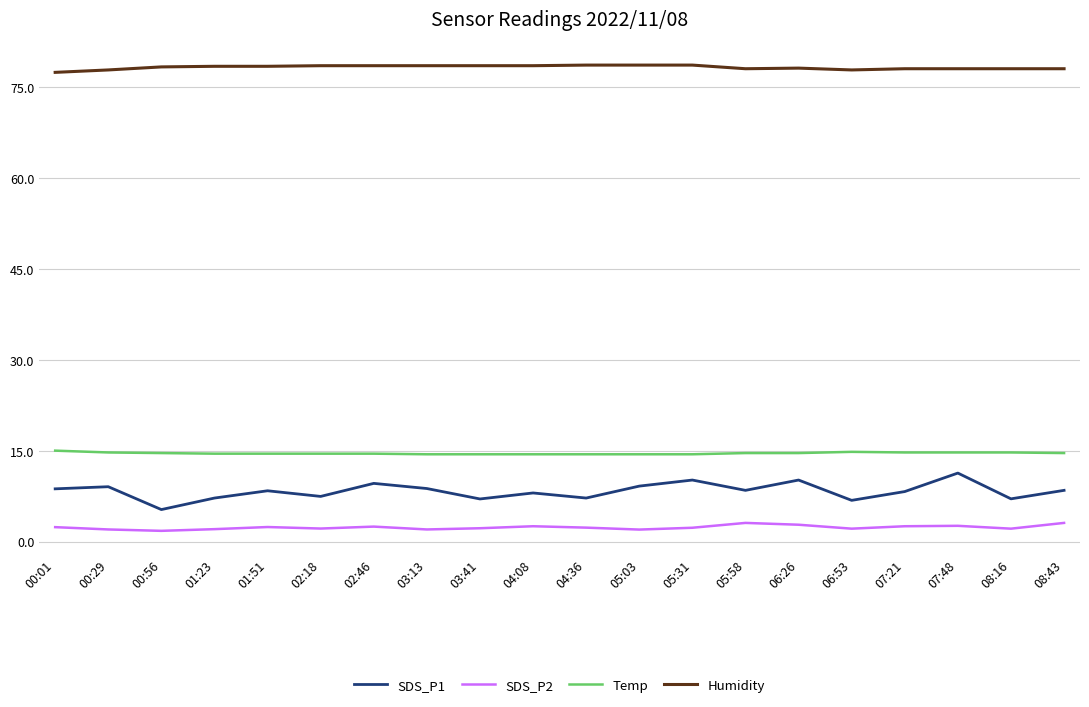

What is the sum of all SDS_P2 values?

46.8